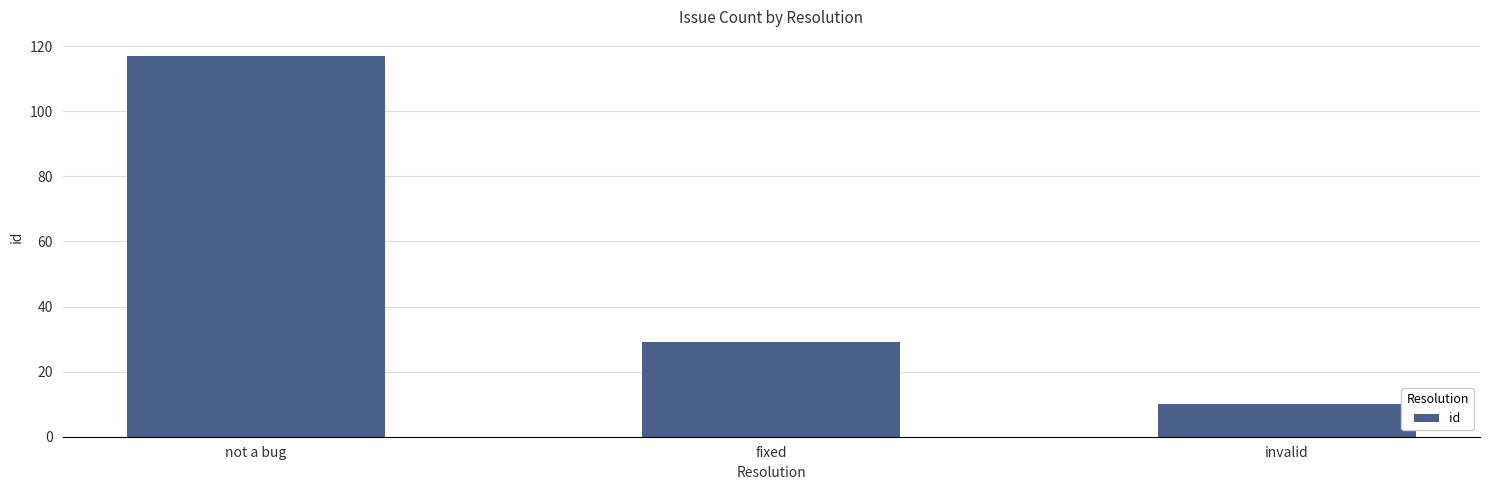

What is the change in value from not a bug to invalid?

-107